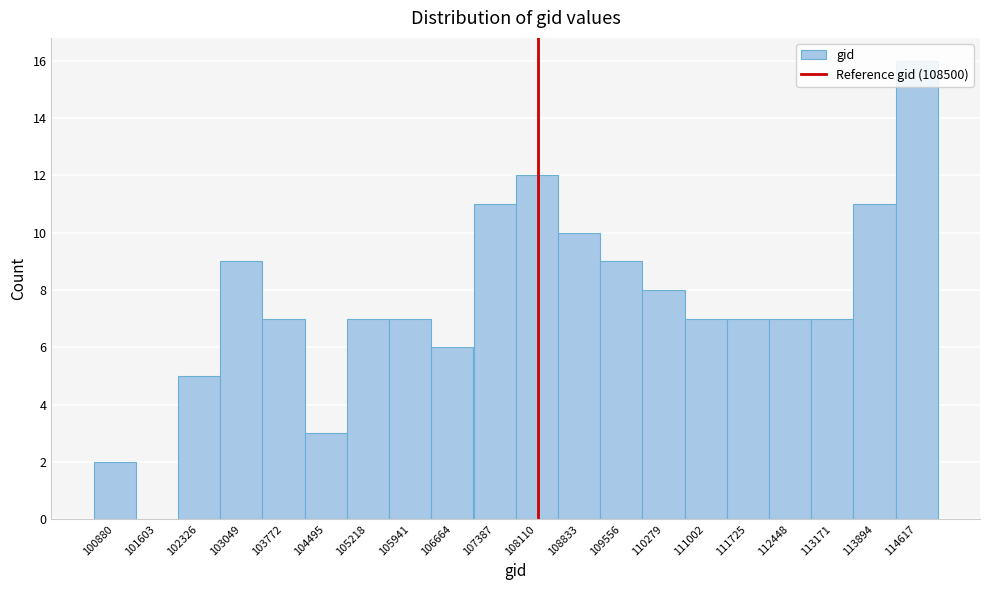

What is the greatest value displayed?

16